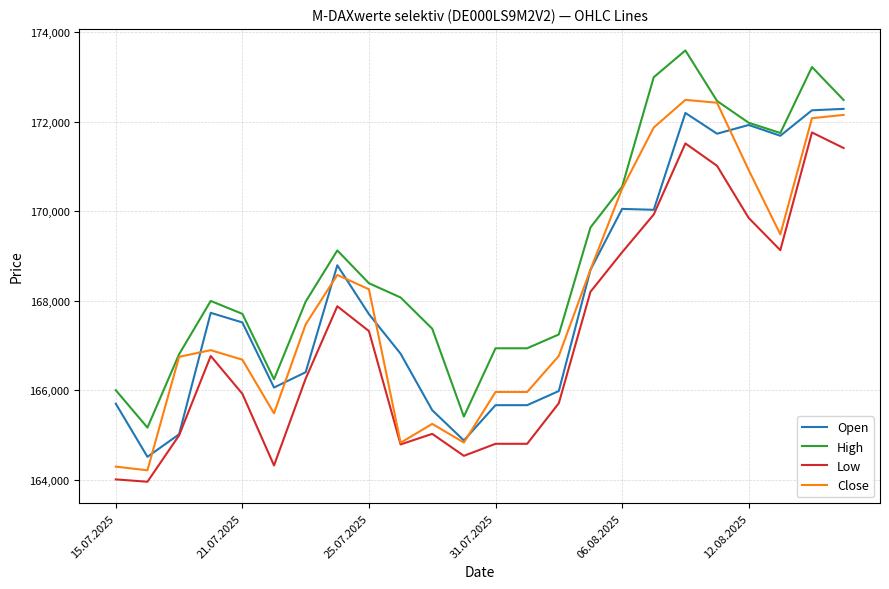

Rank the series by their maximum value, from highest to lowest.

High, Close, Open, Low